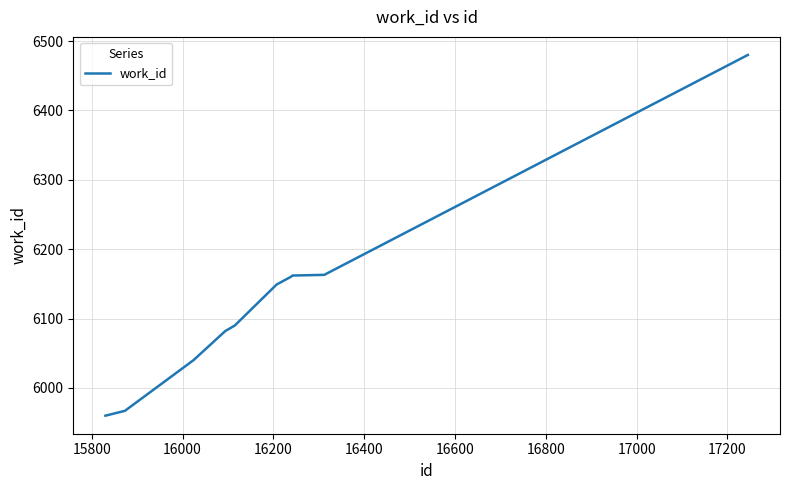

Count the number of categories in the chart.

10